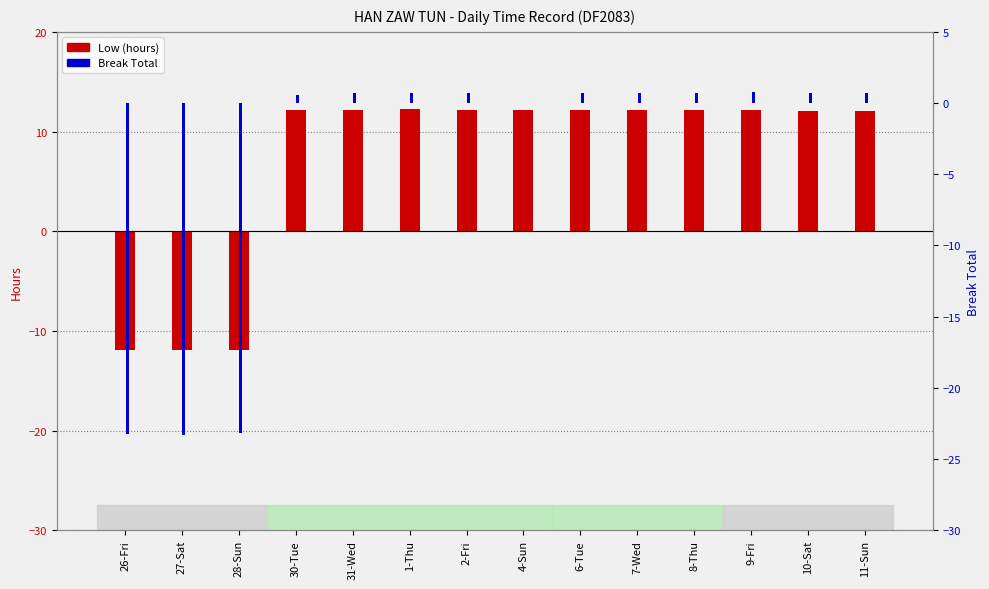

Reading left to right, what are all the values shown in this chart?

Low (hours): -11.9	-11.9	-11.9	12.1	12.2	12.2	12.2	12.2	12.2	12.2	12.1	12.1	12.1	12.1
Break Total: -23.3	-23.3	-23.2	0.6	0.7	0.7	0.7	0.0	0.7	0.7	0.7	0.8	0.7	0.7